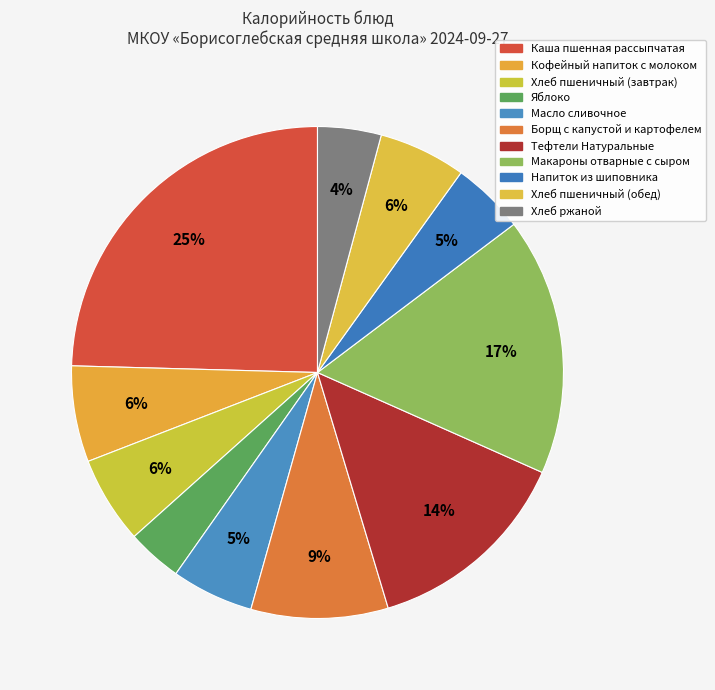

What is the largest slice in the pie chart?

Каша пшенная рассыпчатая